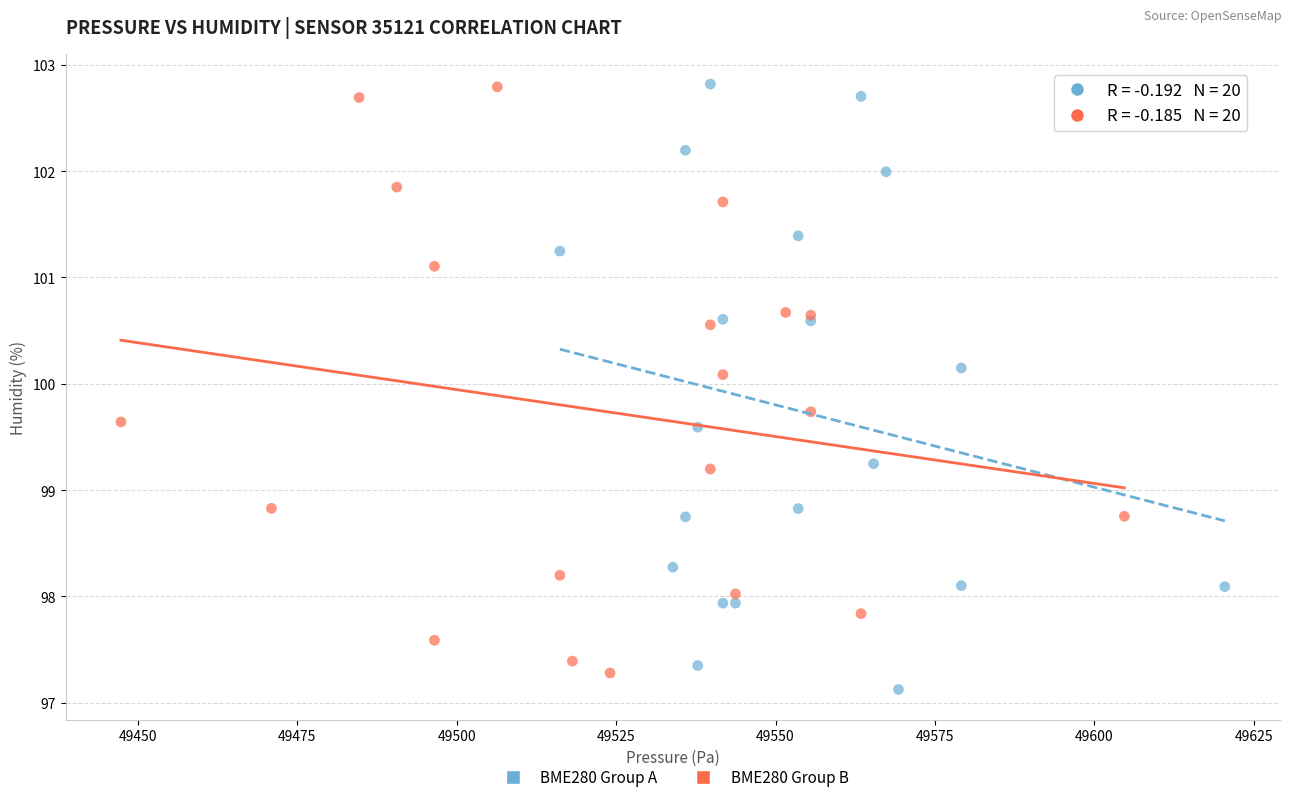

What are all the series names shown in the legend?

BME280 Group A, BME280 Group B